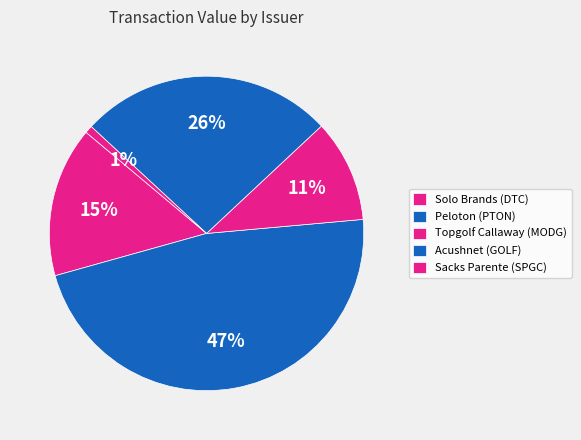

Which slice is the largest?

Peloton (PTON)